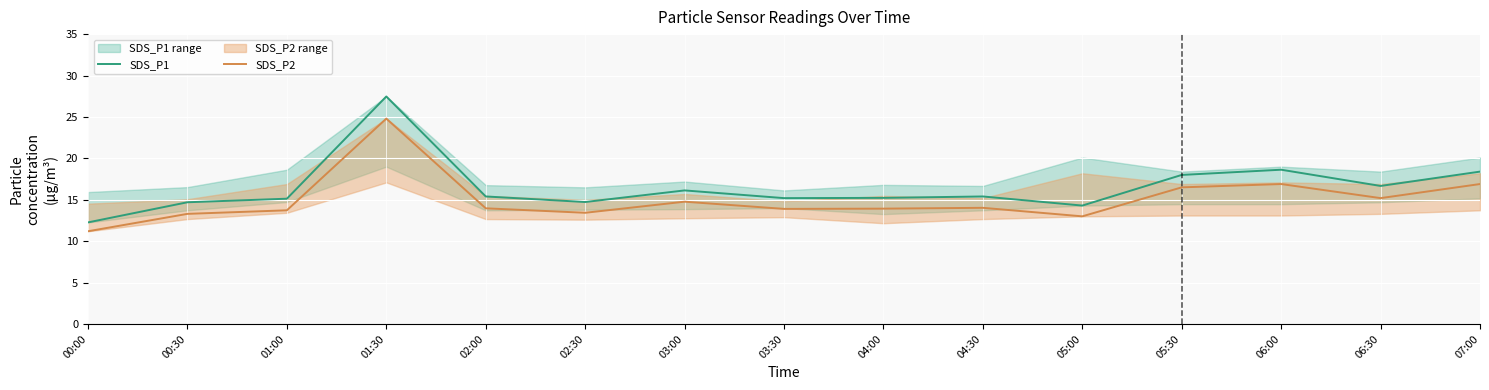

At which label does SDS_P1 reach its peak?

01:30